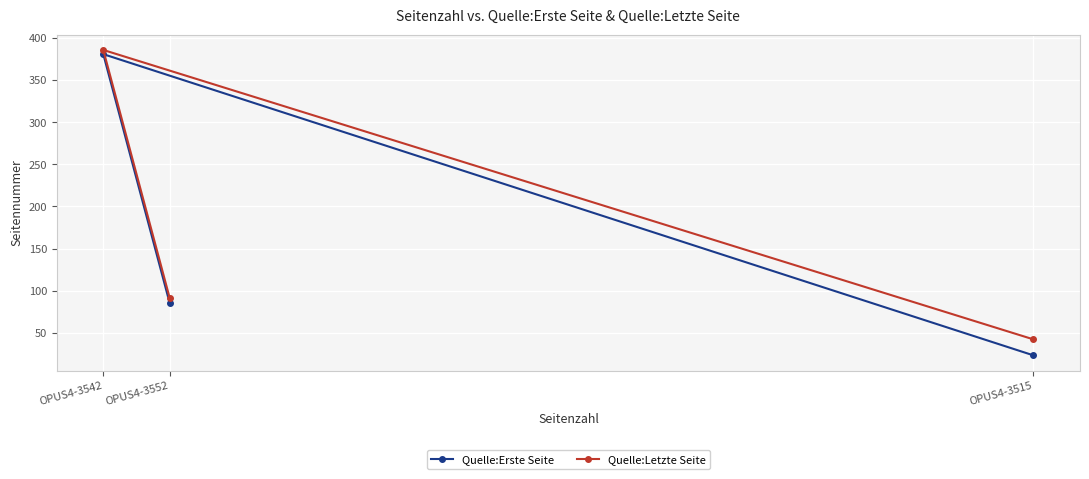

What is the value of the Quelle:Erste Seite point at the 1st from the left?

381